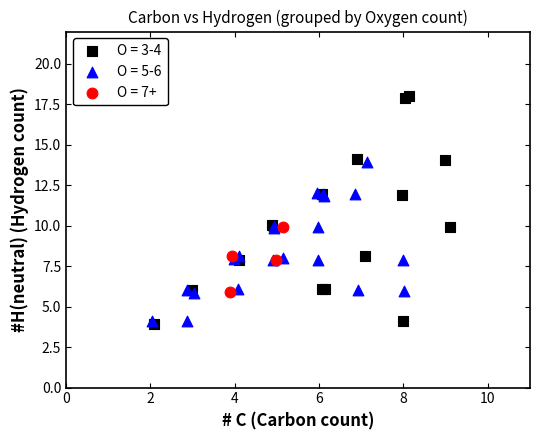

Which series has the largest Y range (max minus min)?

O = 3-4